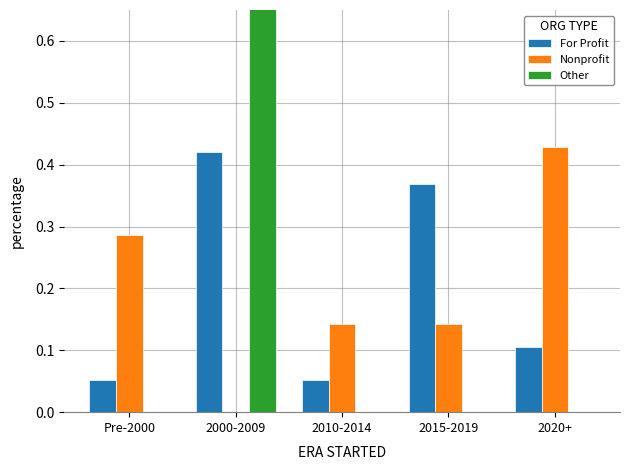

Reading left to right, list all the values displayed in this chart.

For Profit: Pre-2000=0.1	2000-2009=0.4	2010-2014=0.1	2015-2019=0.4	2020+=0.1
Nonprofit: Pre-2000=0.3	2000-2009=0.0	2010-2014=0.1	2015-2019=0.1	2020+=0.4
Other: Pre-2000=0.0	2000-2009=1.0	2010-2014=0.0	2015-2019=0.0	2020+=0.0